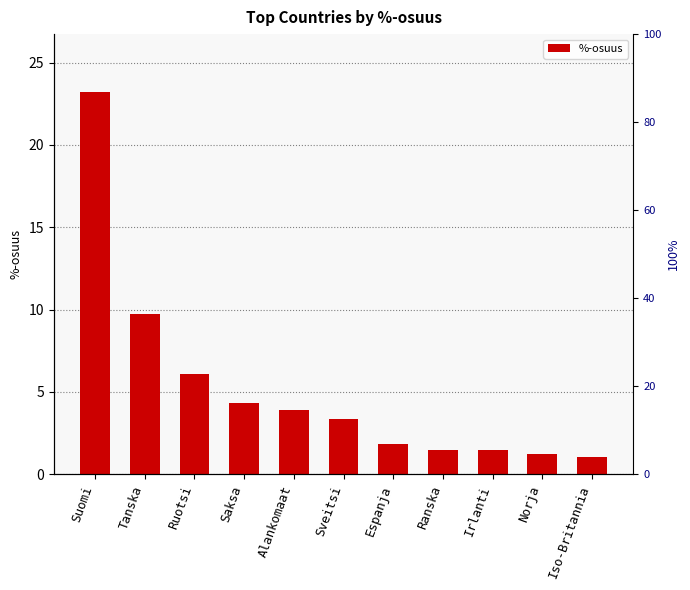

Does the chart contain any negative values?

No